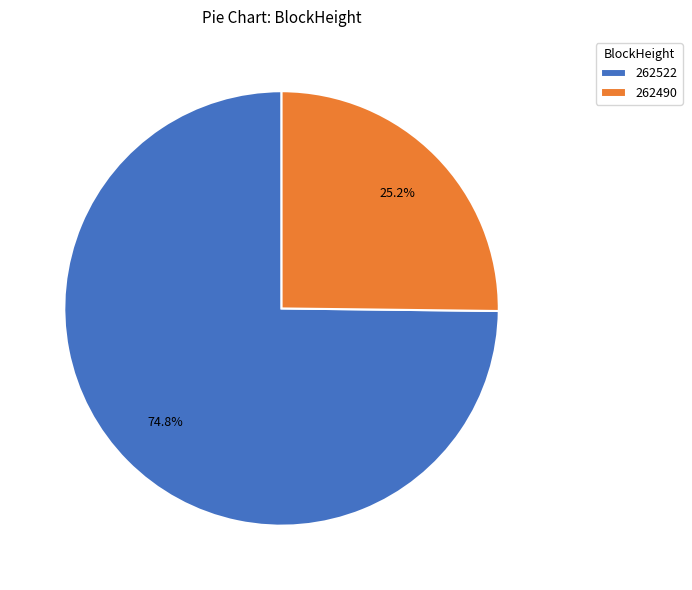

To the nearest percent, what percentage of the pie is 262522?

75%